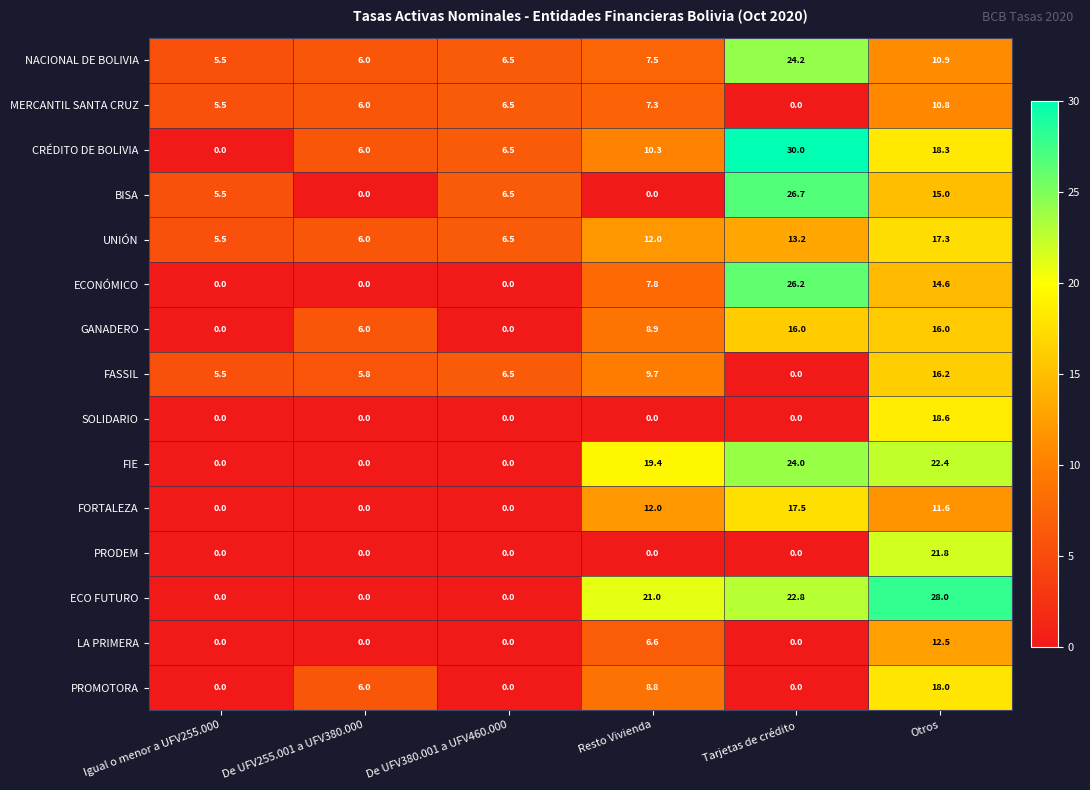

What is the spread (max minus min) of values at Resto Vivienda?

21.0